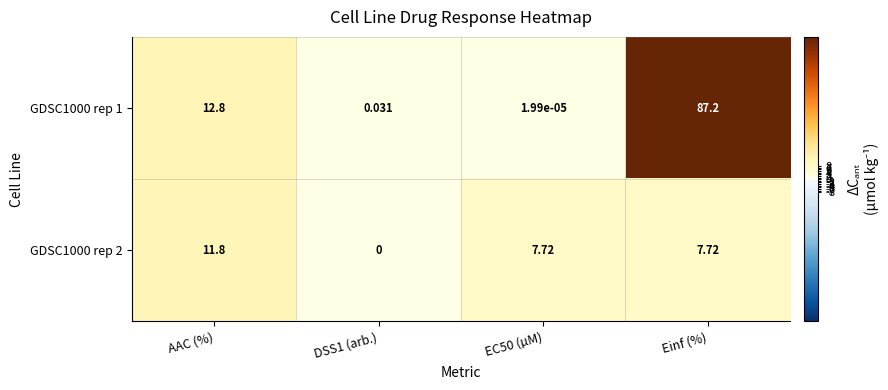

Rank the series by their maximum value, from highest to lowest.

GDSC1000 rep 1, GDSC1000 rep 2